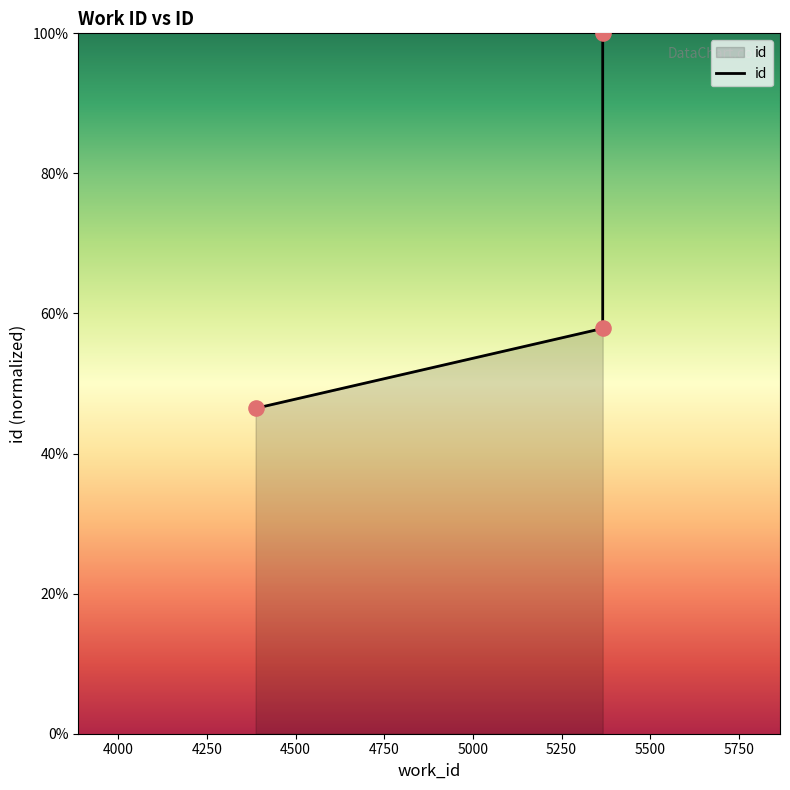

What is the ratio of the value at 4387 to the value at 5366?

0.8